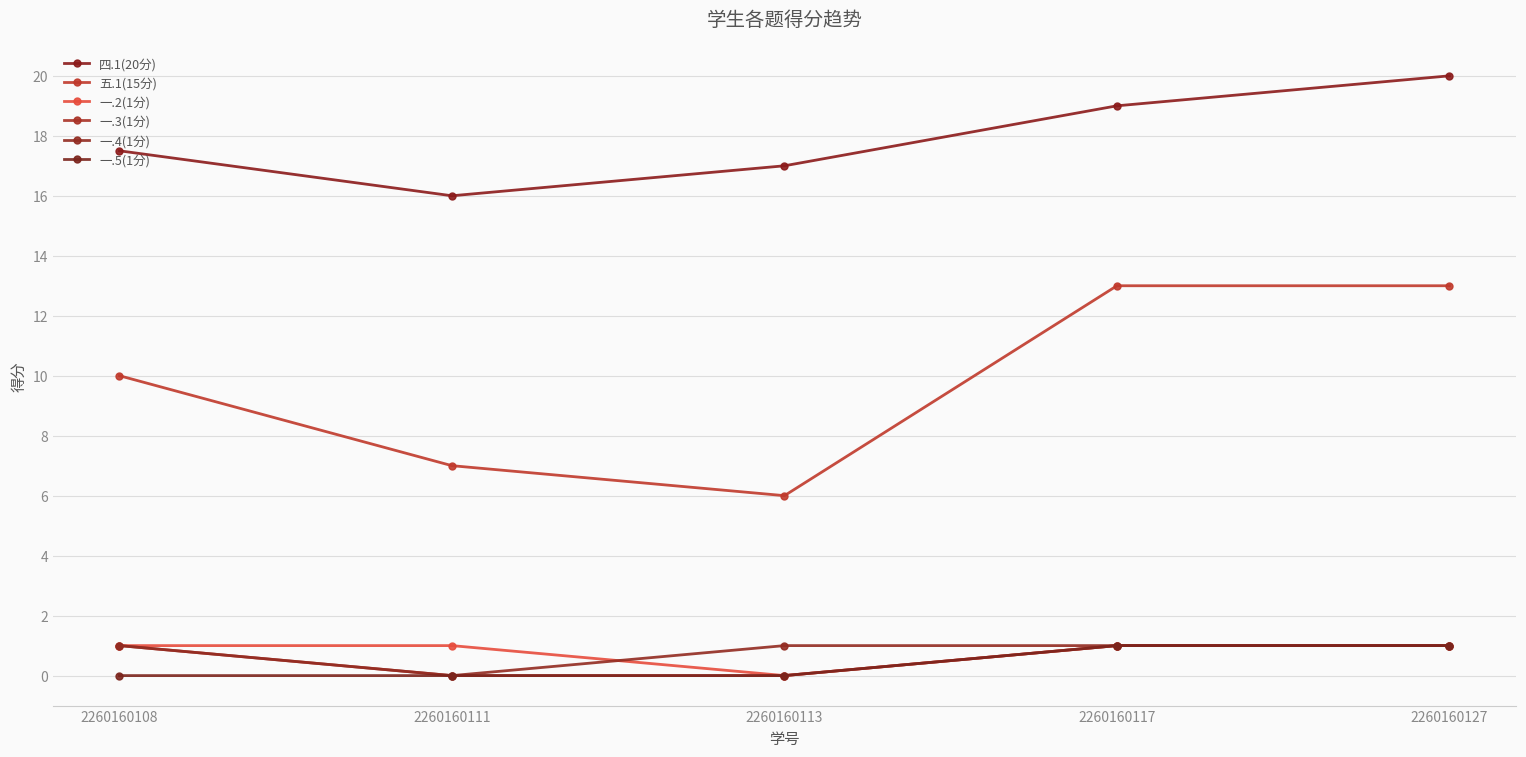

What is the sum of all 一.2(1分) values?

4.0